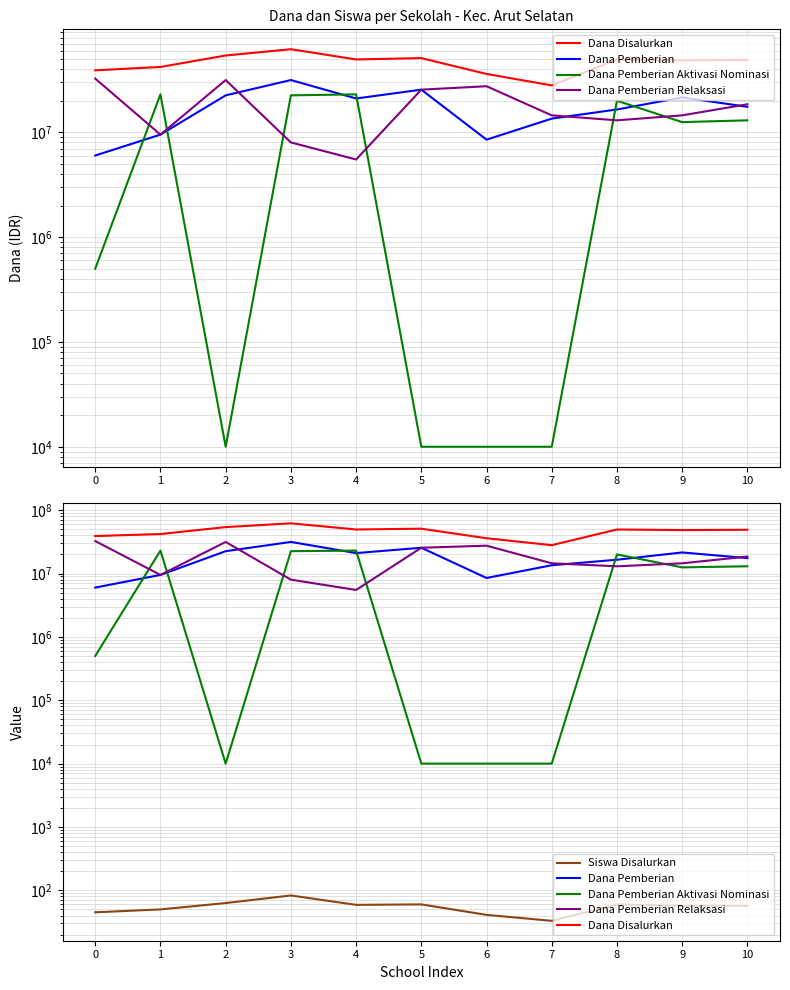

How many times do Dana Pemberian and Dana Pemberian Relaksasi cross each other?

3